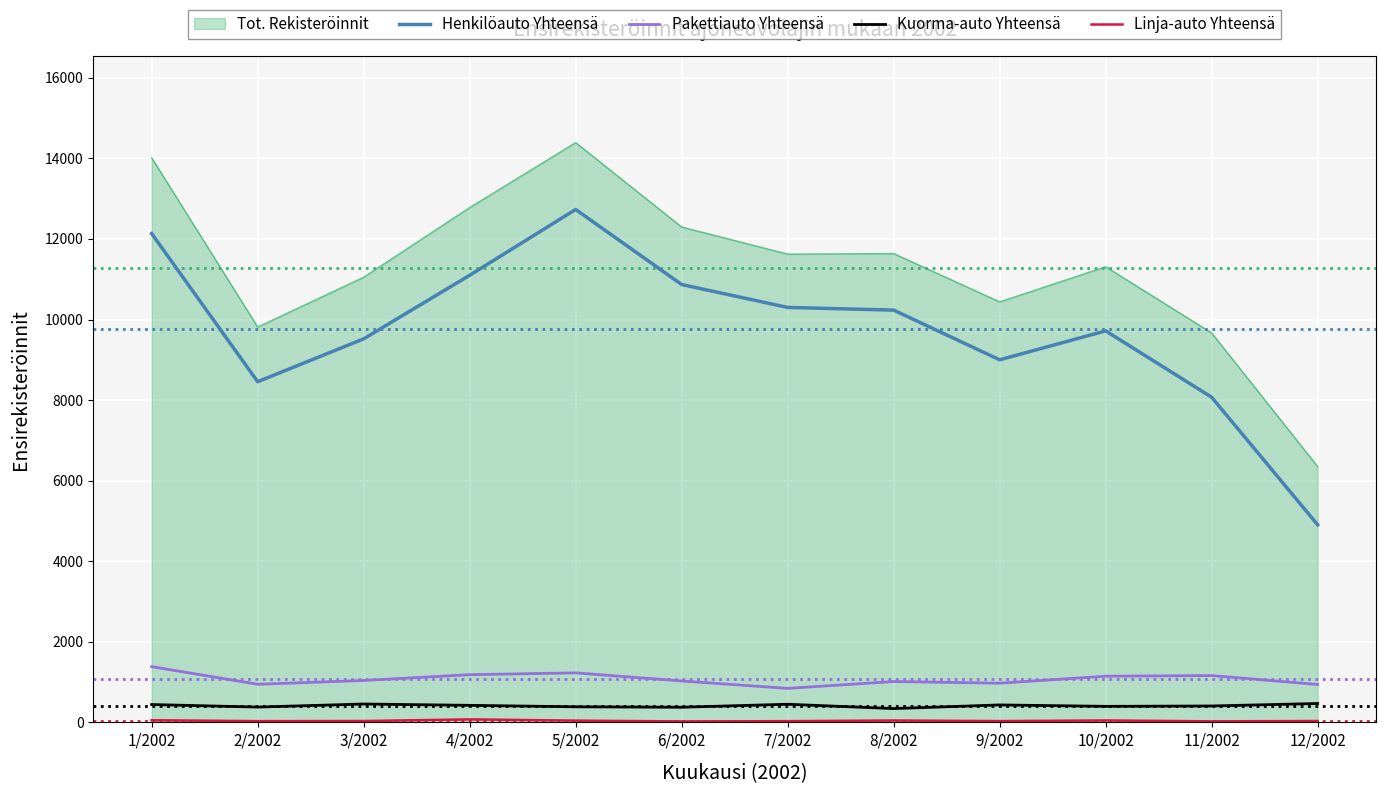

Which series has the widest spread of values?

Tot. Rekisteröinnit